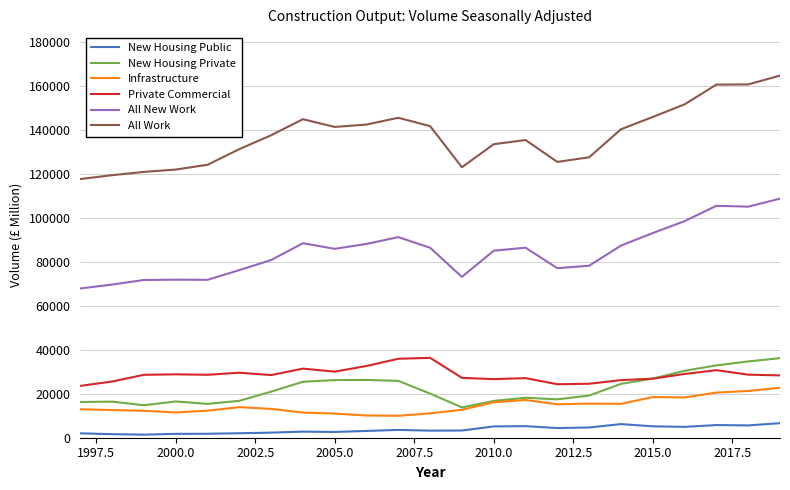

What is the maximum value for New Housing Public?

6606